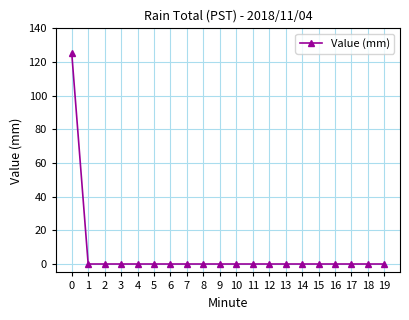

The value at 11 is 0.0. True or false?

True